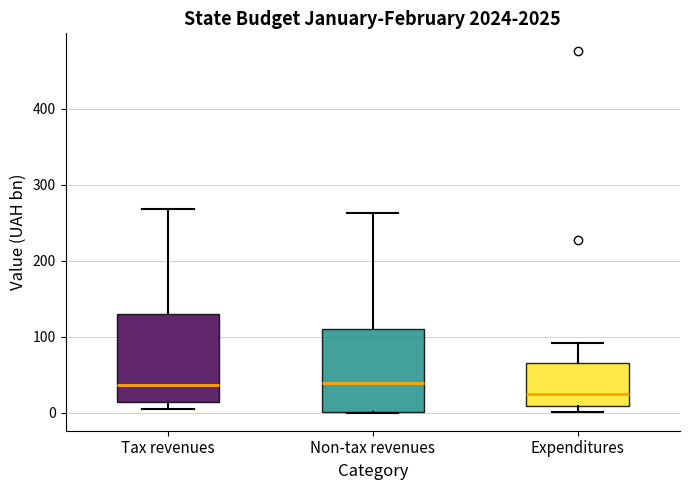

Which box has the lowest median line?

Expenditures